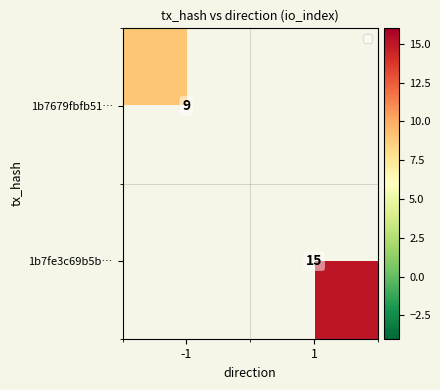

What is the greatest value displayed?

15.0